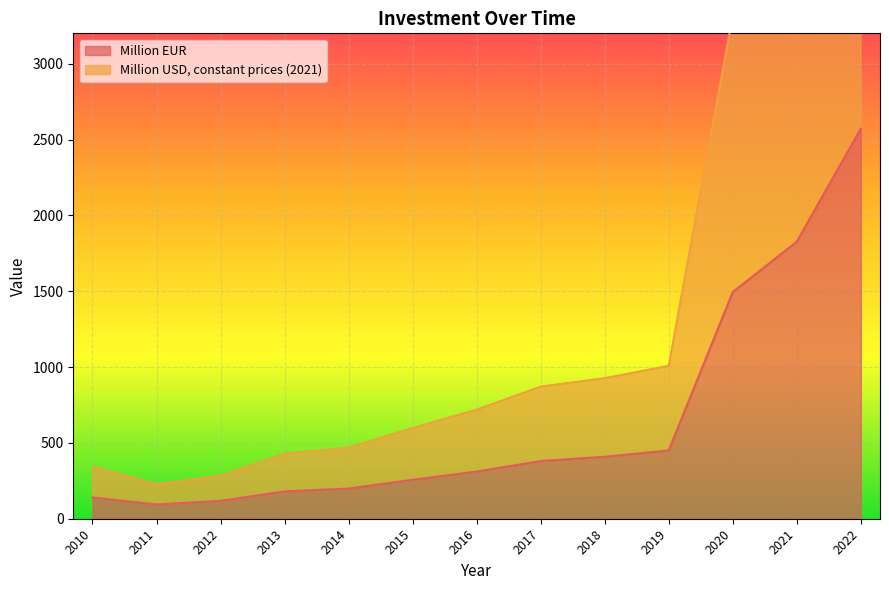

Count the number of categories in the chart.

13